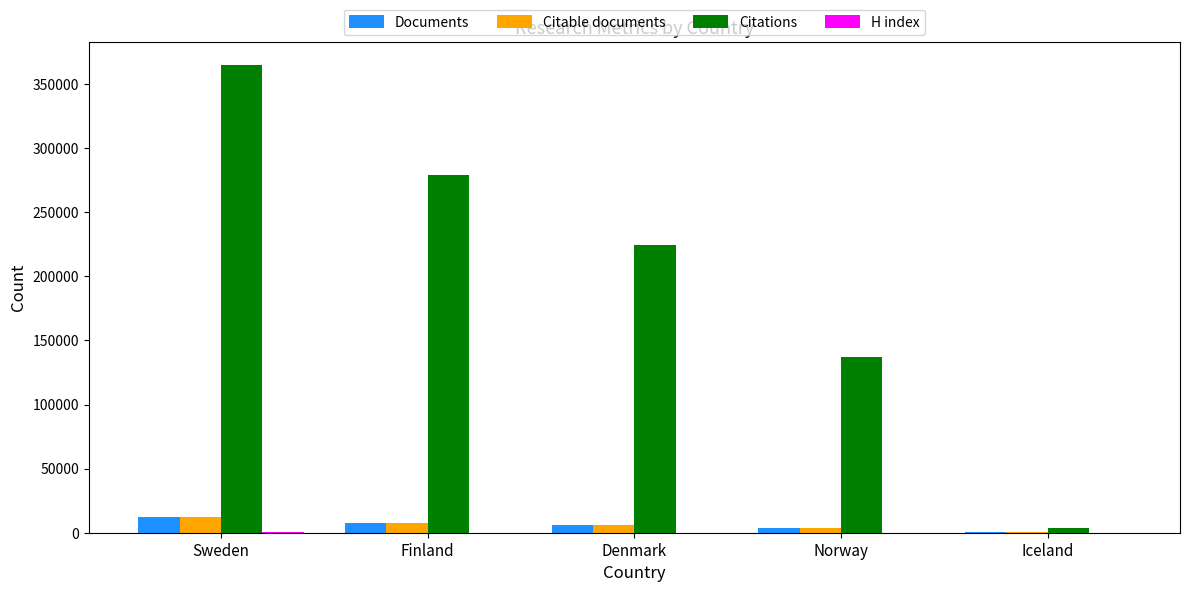

True or false: Citable documents has a value of 4031 at Norway.

True